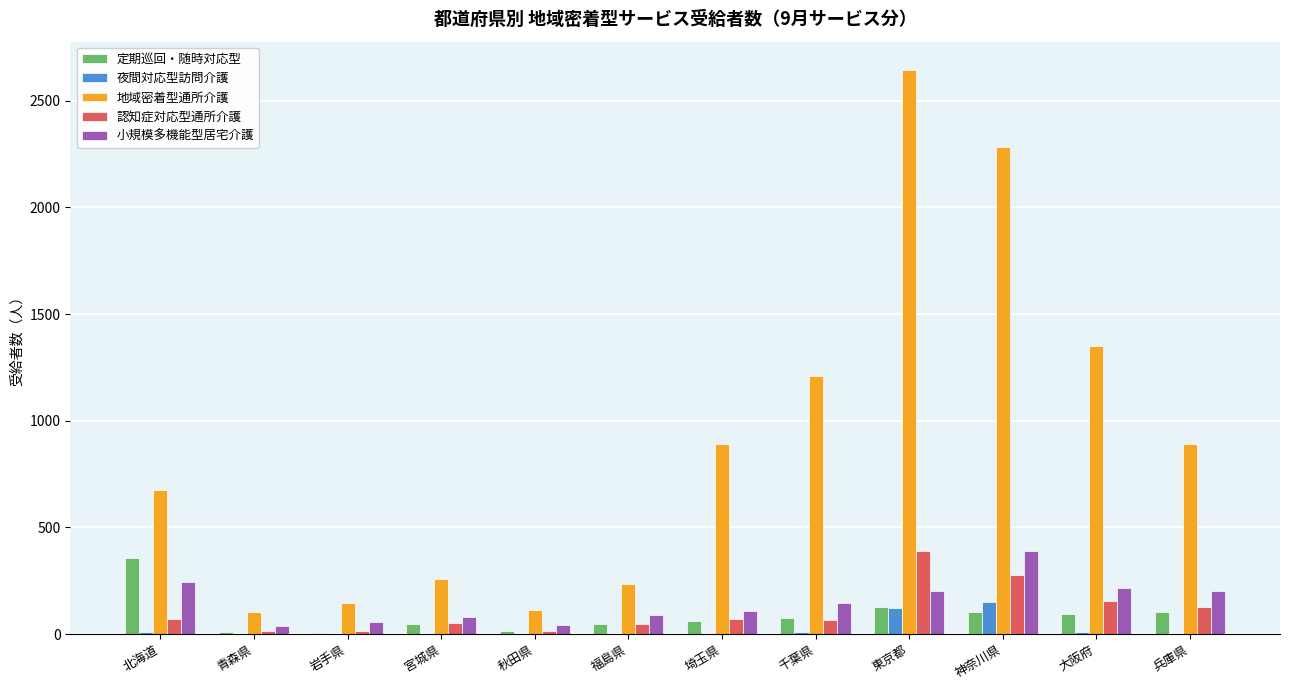

At which label does 小規模多機能型居宅介護 first exceed 147?

北海道